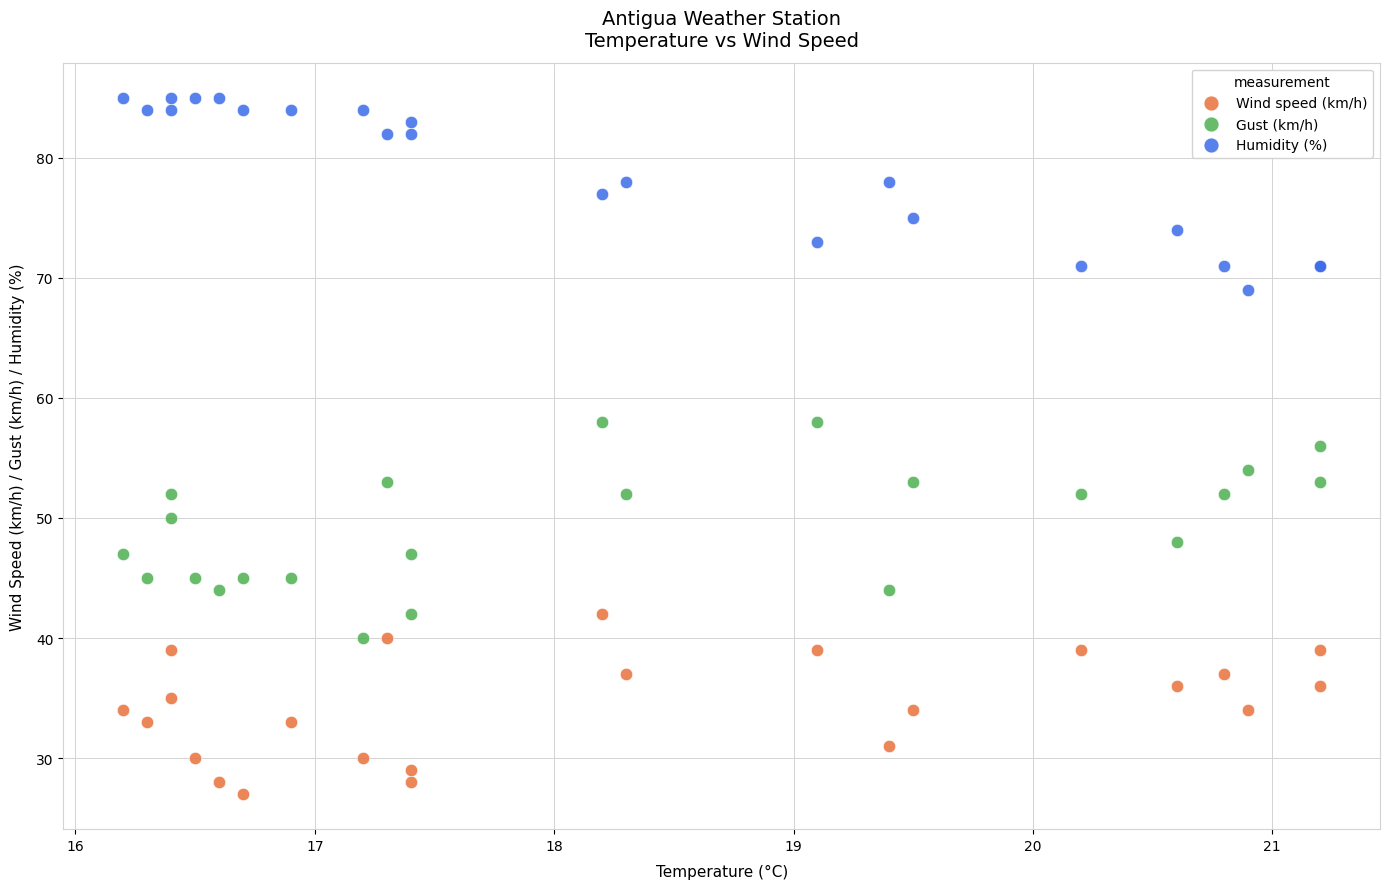

Which series has the largest Y range (max minus min)?

Gust (km/h)